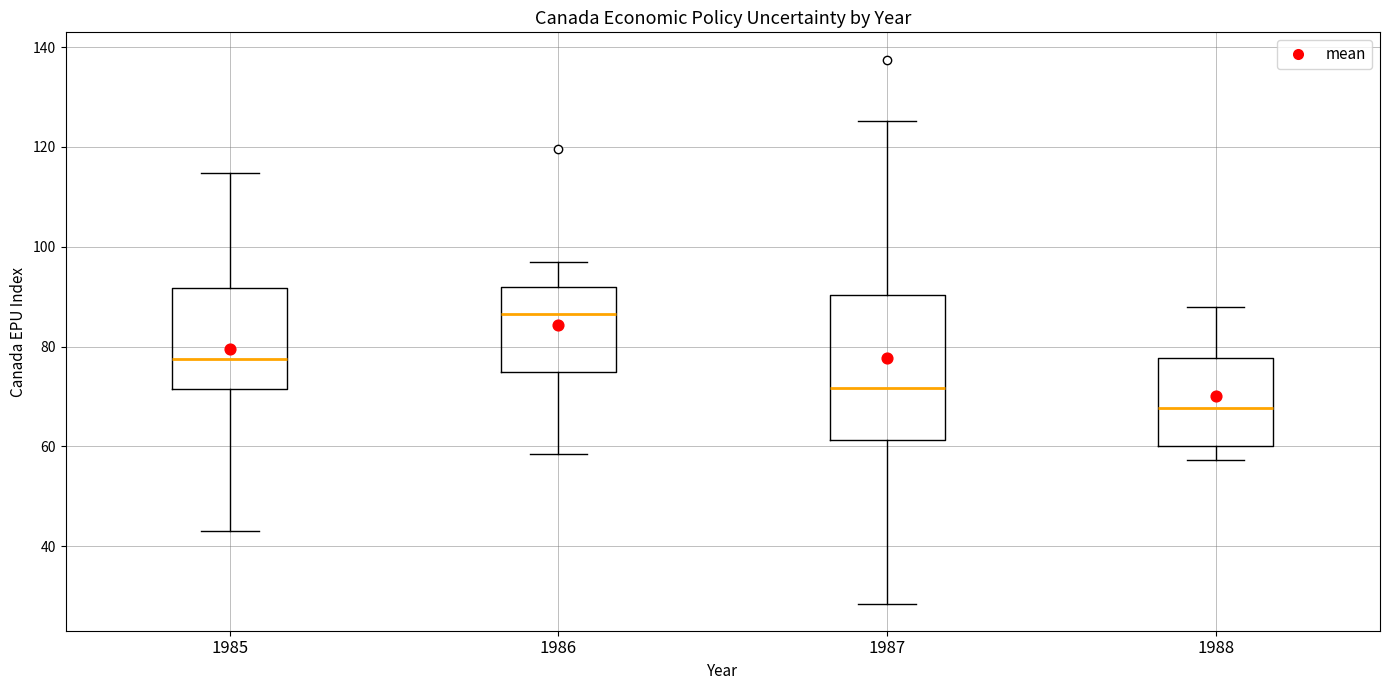

Comparing the boxes themselves (not the whiskers), which one is the tallest?

1987